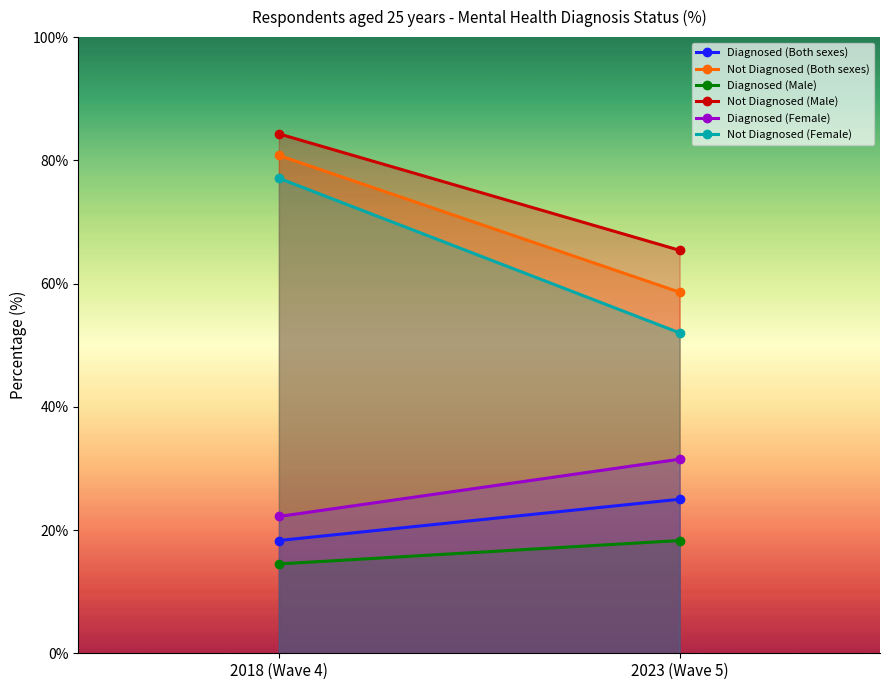

What is the sum of the Not Diagnosed (Female) values at 2023 (Wave 5) and 2018 (Wave 4)?

129.1